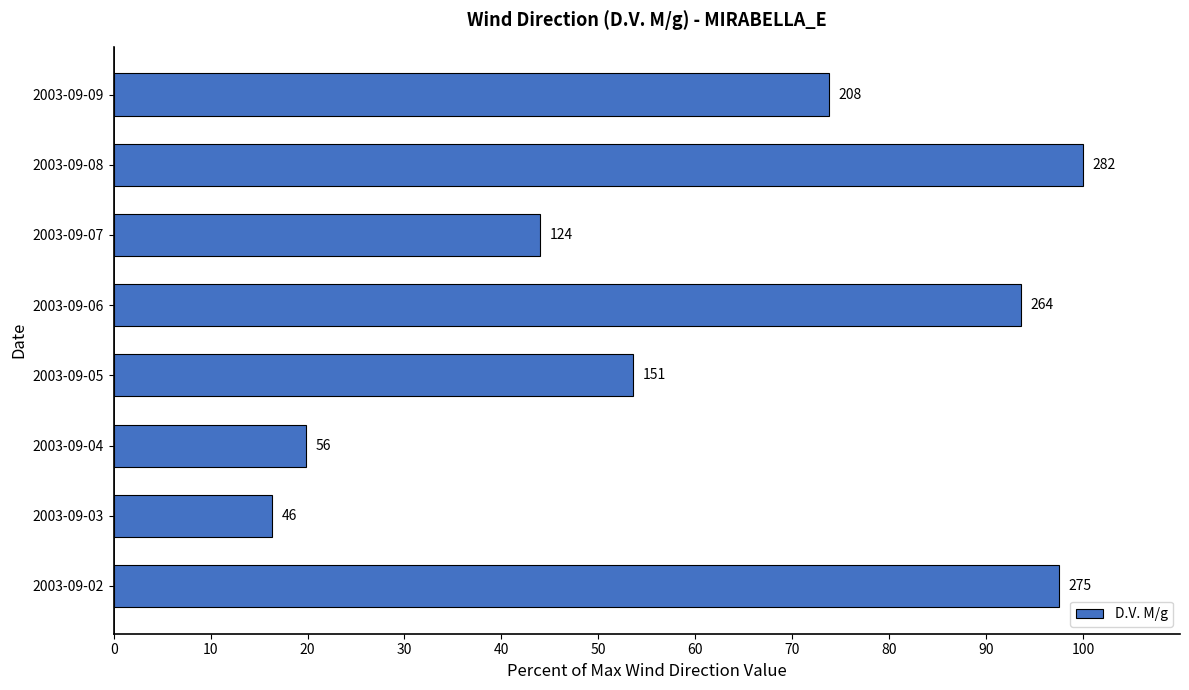

What is the smallest value displayed?

16.3